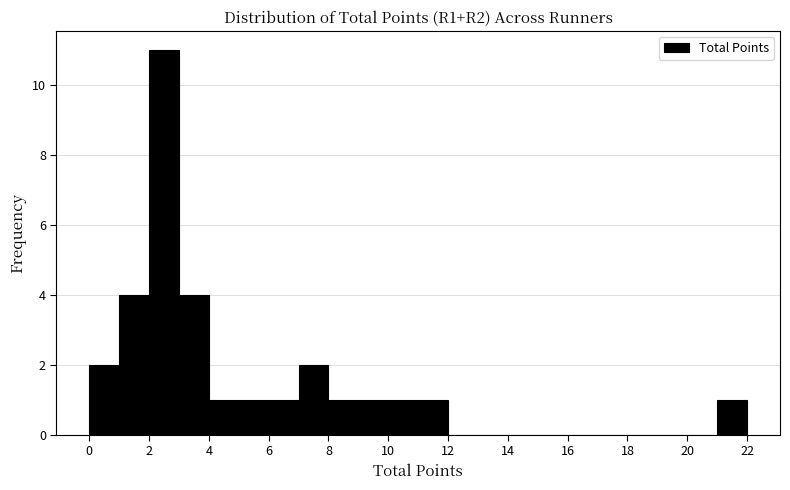

Reading left to right, transcribe this chart: for each bar, give the range it covers on the x-axis and its height. The values are not printed on the chart, so give them approximately, as read against the axis.

0 to 1: 2
1 to 2: 4
2 to 3: 11
3 to 4: 4
4 to 5: 1
5 to 6: 1
6 to 7: 1
7 to 8: 2
8 to 9: 1
9 to 10: 1
10 to 11: 1
11 to 12: 1
12 to 13: 0
13 to 14: 0
14 to 15: 0
15 to 16: 0
16 to 17: 0
17 to 18: 0
18 to 19: 0
19 to 20: 0
20 to 21: 0
21 to 22: 1